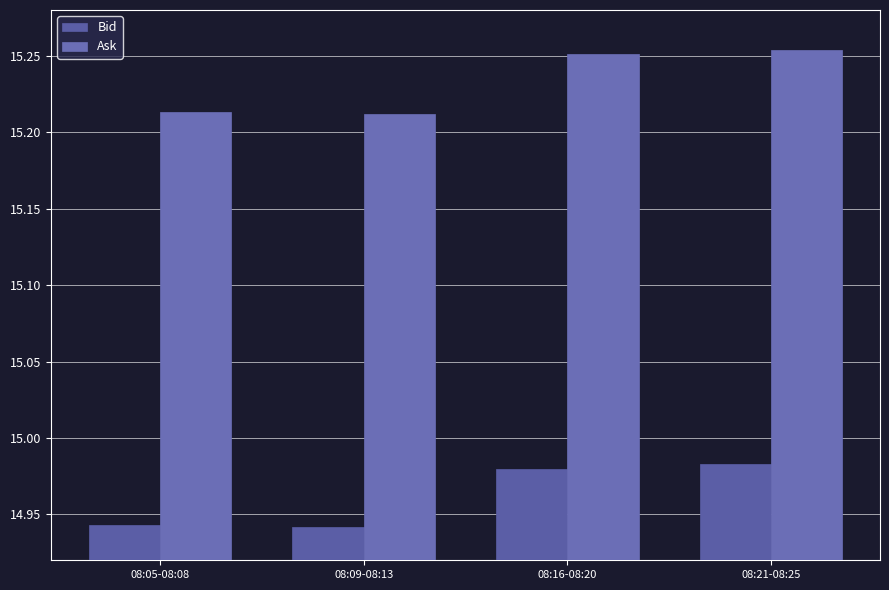

What is the difference between the highest and lowest values at 08:21-08:25?

0.3